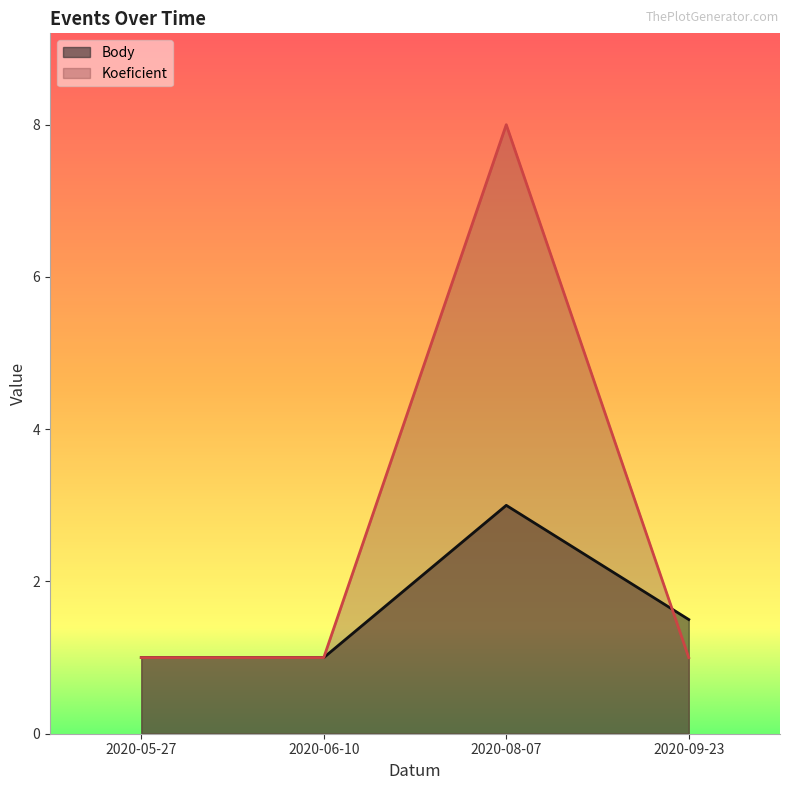

At 2020-05-27, list the series in order from smallest to largest.

Body, Koeficient